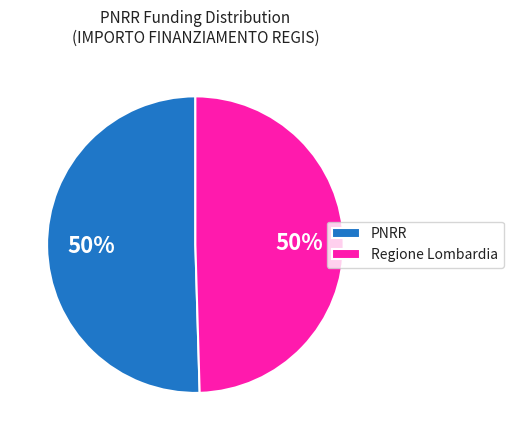

Approximately how many times larger is the value at Regione Lombardia compared to PNRR?

1.0